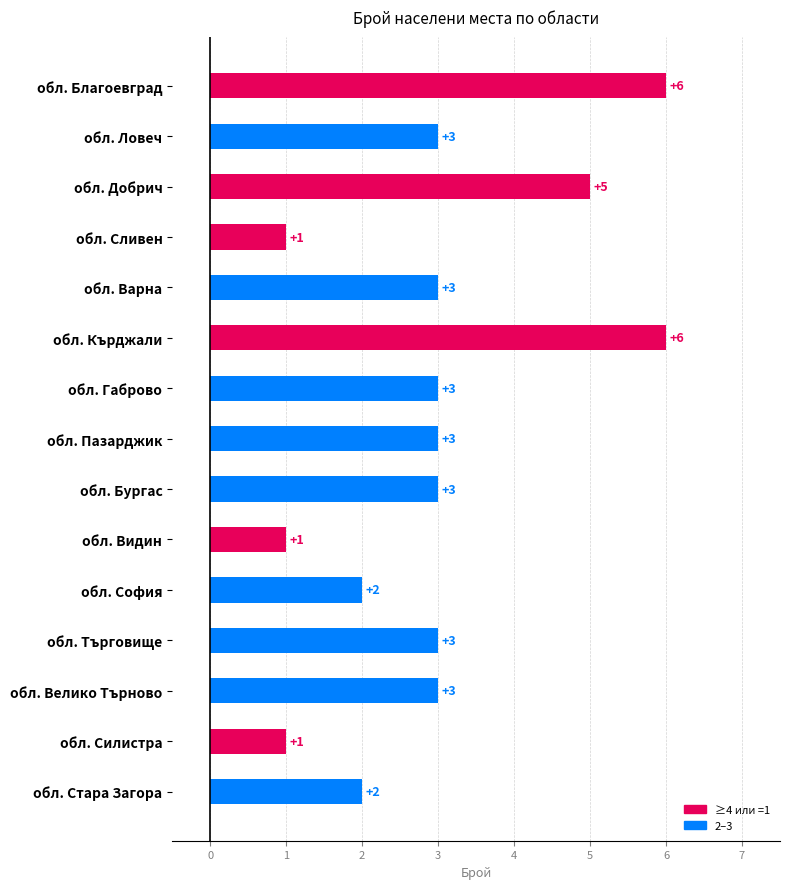

Read the value at обл. Добрич.

5